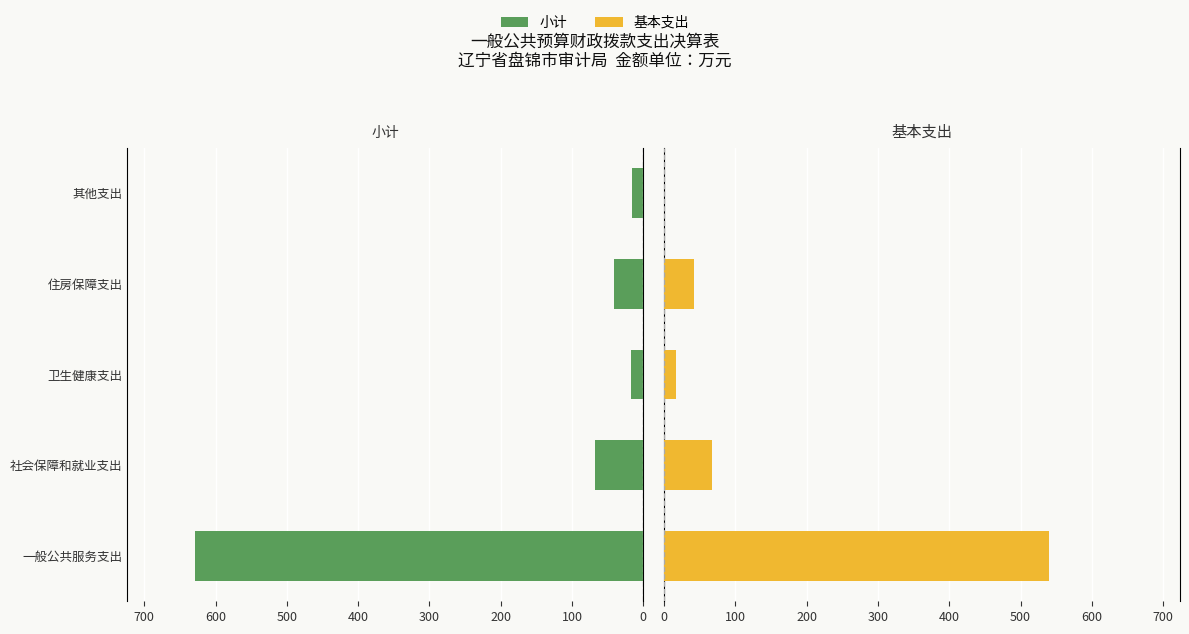

Reading left to right, what are all the values shown in this chart?

小计: 629.2	67.7	17.0	41.6	16.0
基本支出: 540.2	67.7	17.0	41.6	0.0